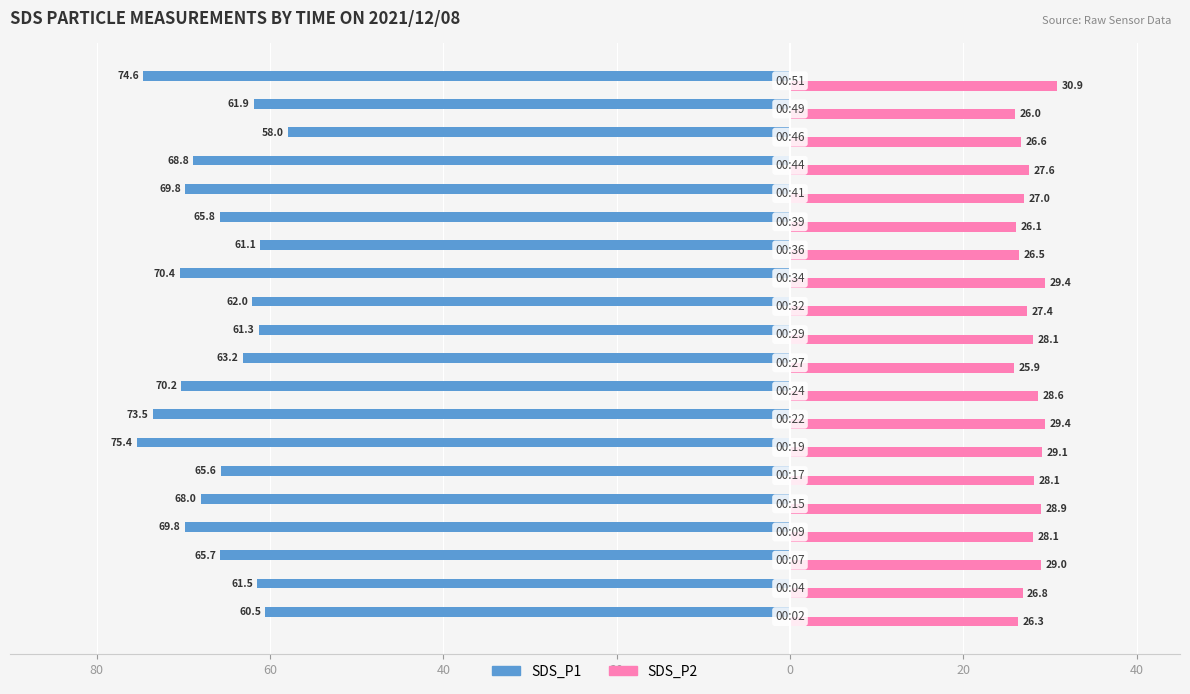

What are all the series names shown in the legend?

SDS_P1, SDS_P2